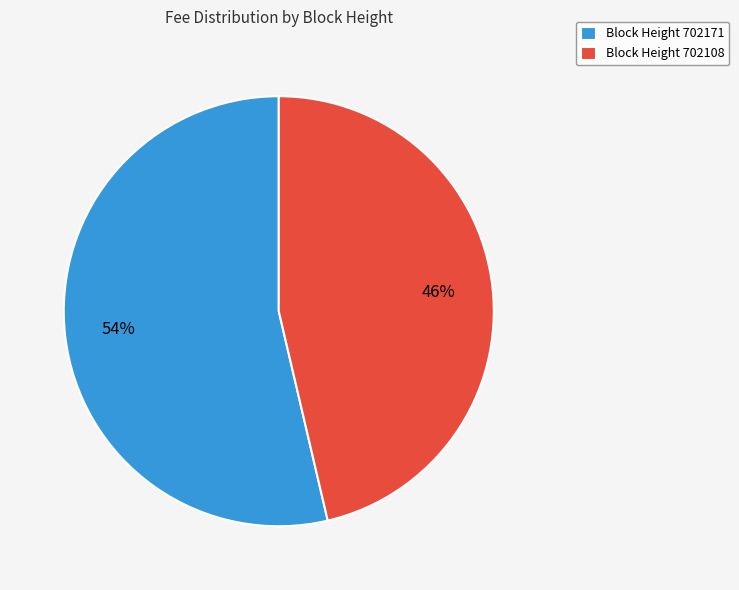

Combined, do Block Height 702171 and Block Height 702108 account for over 50%?

Yes